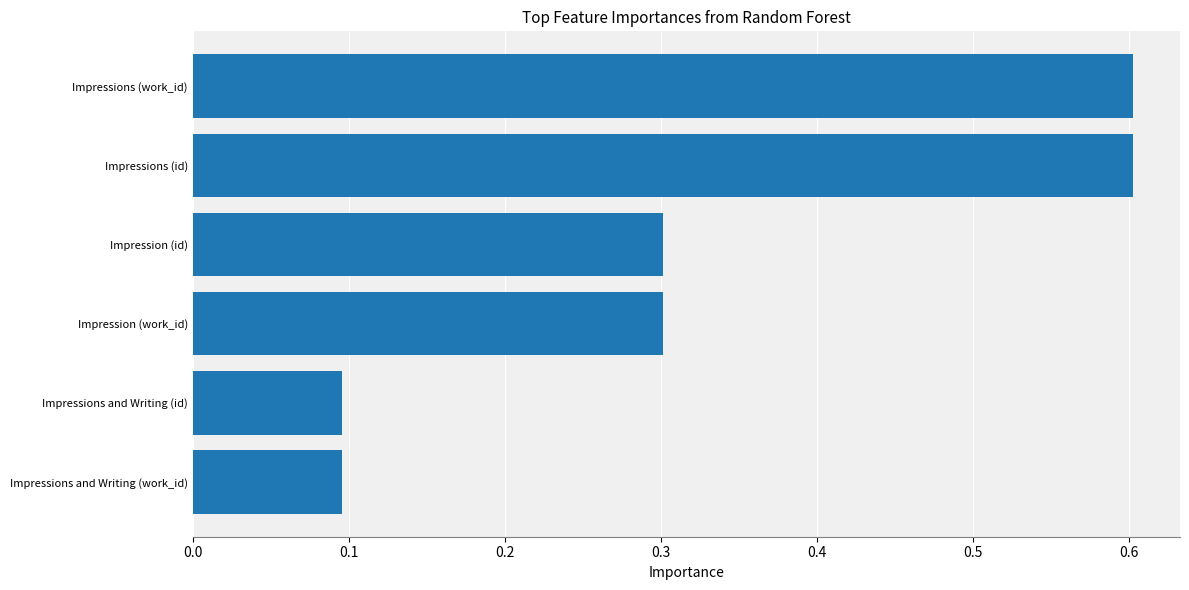

How many values are between 0 and 1?

6